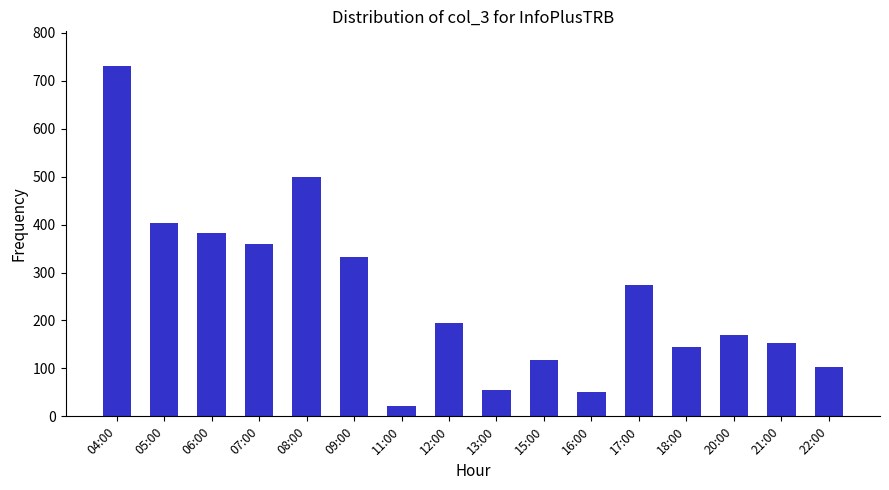

What is the sum of the values at 12:00 and 13:00?

249